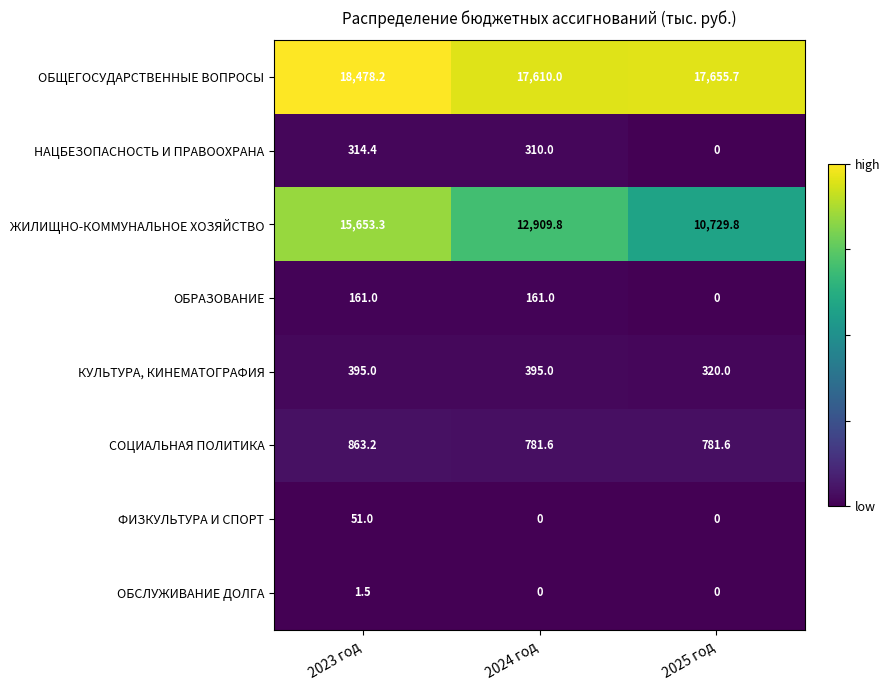

Which series has the largest total across all categories?

ОБЩЕГОСУДАРСТВЕННЫЕ ВОПРОСЫ